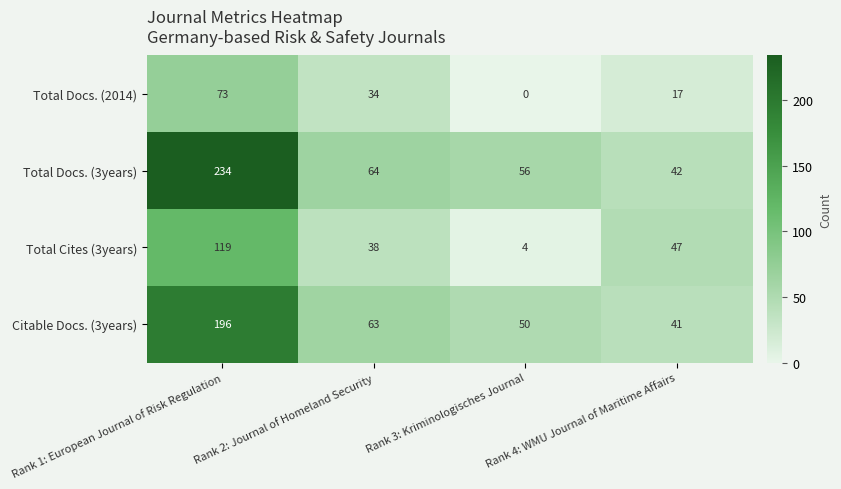

What is the difference between the second highest and second lowest values in the Citable Docs. (3years) series?

13